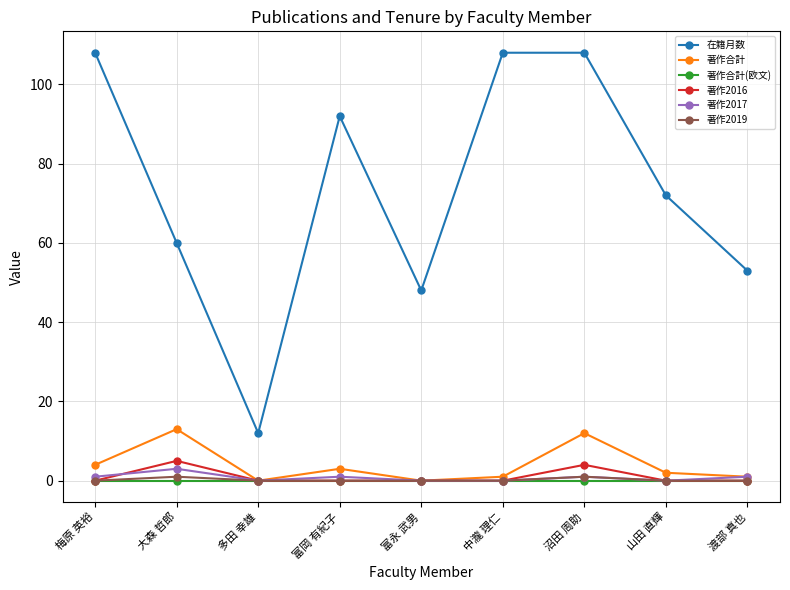

At how many categories does at least one series exceed 97?

3